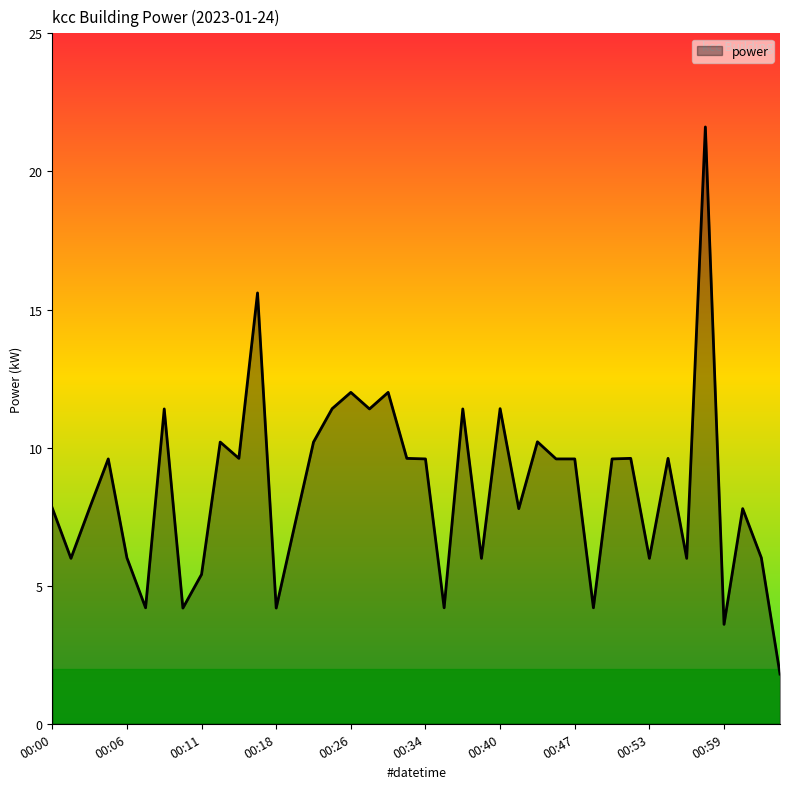

Reading right to left, what are all the values shown in this chart?

1.8	6.0	7.8	3.6	21.6	6.0	9.6	6.0	9.6	9.6	4.2	9.6	9.6	10.2	7.8	11.4	6.0	11.4	4.2	9.6	9.6	12.0	11.4	12.0	11.4	10.2	7.2	4.2	15.6	9.6	10.2	5.4	4.2	11.4	4.2	6.0	9.6	7.8	6.0	7.8